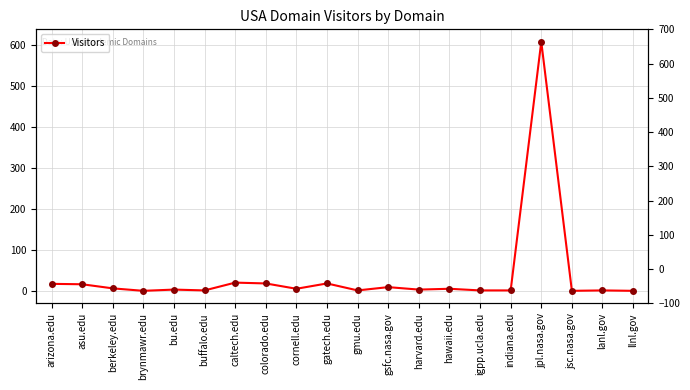

How many values exceed 6?

8